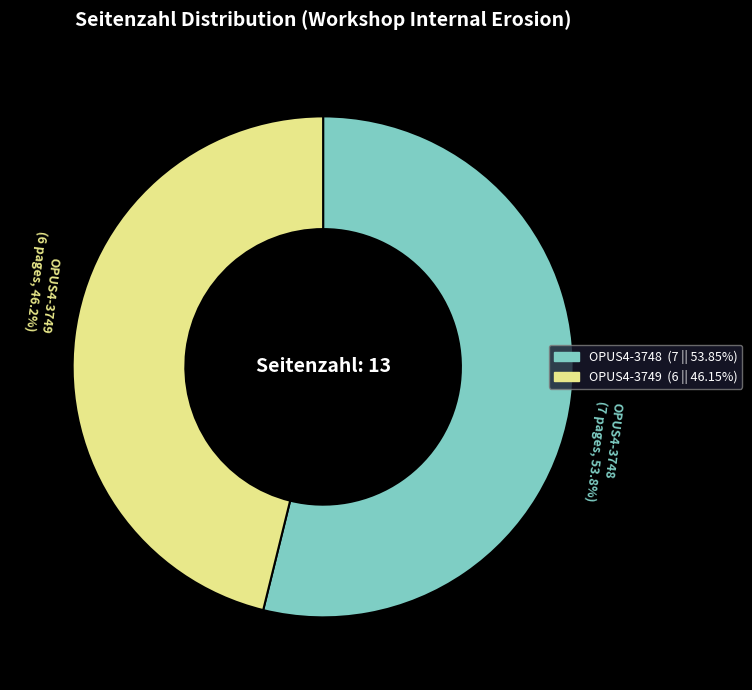

How many slices are in this pie chart?

2